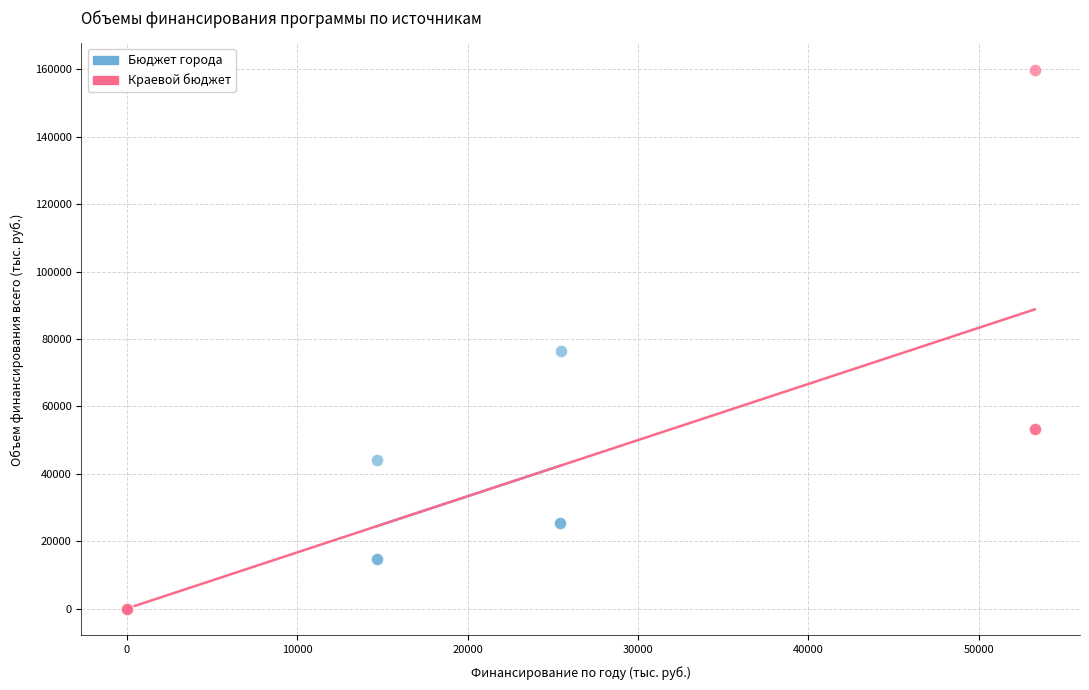

What are all the series names shown in the legend?

Бюджет города, Краевой бюджет